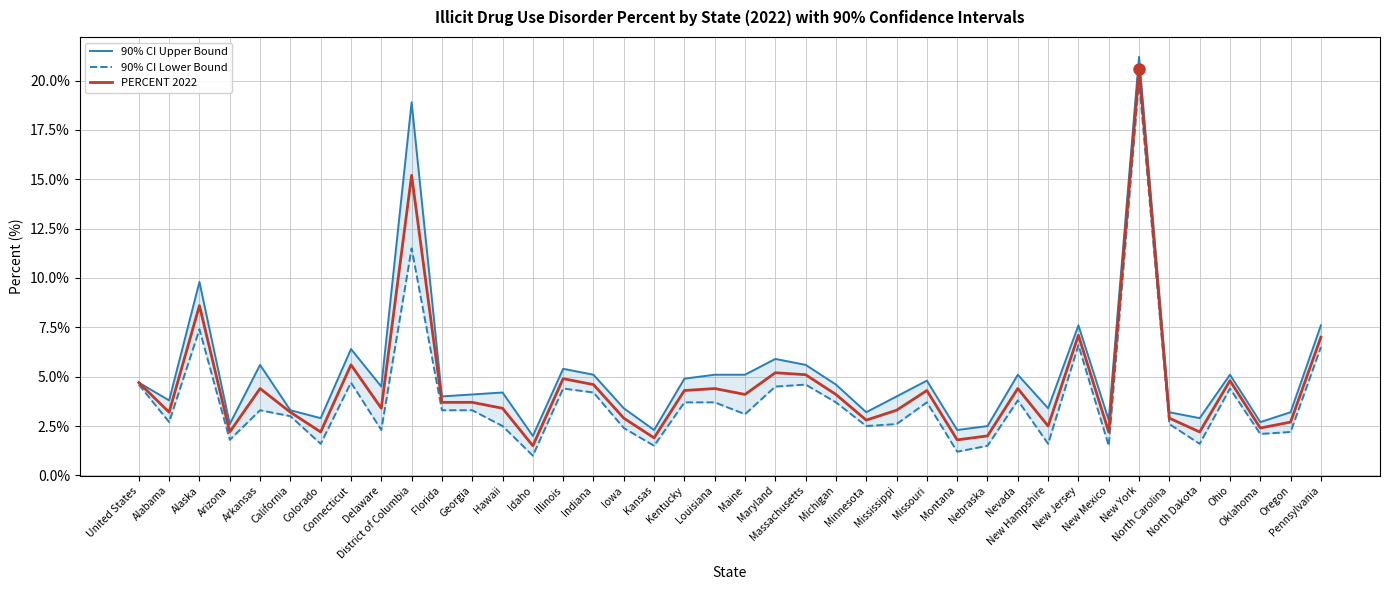

What is the label of the 3rd point from the right?

Oklahoma